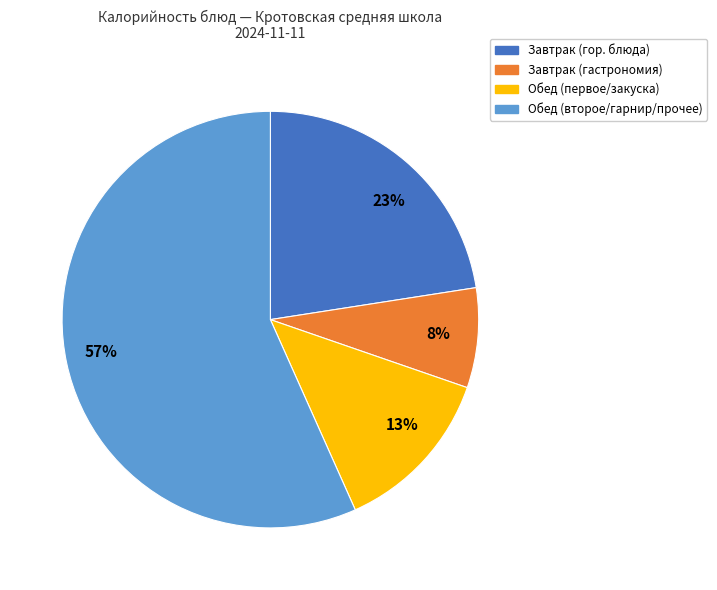

Is it true that Завтрак (гор. блюда) is 34% of the pie?

False